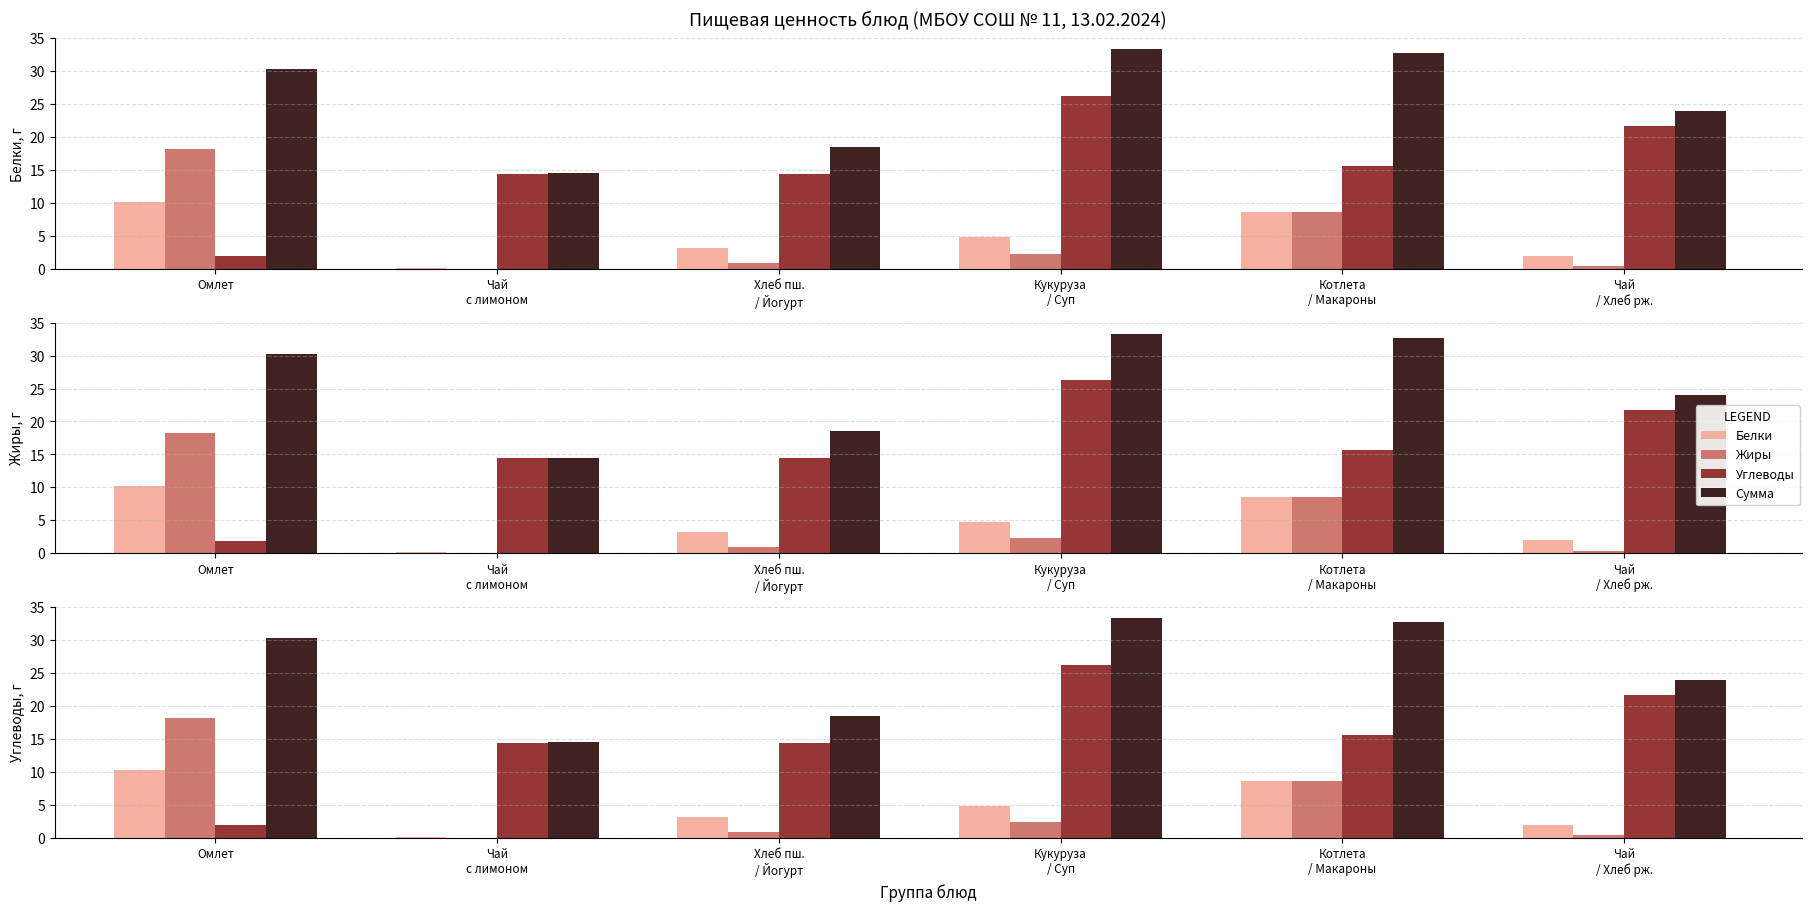

Does the chart contain stacked bars?

No